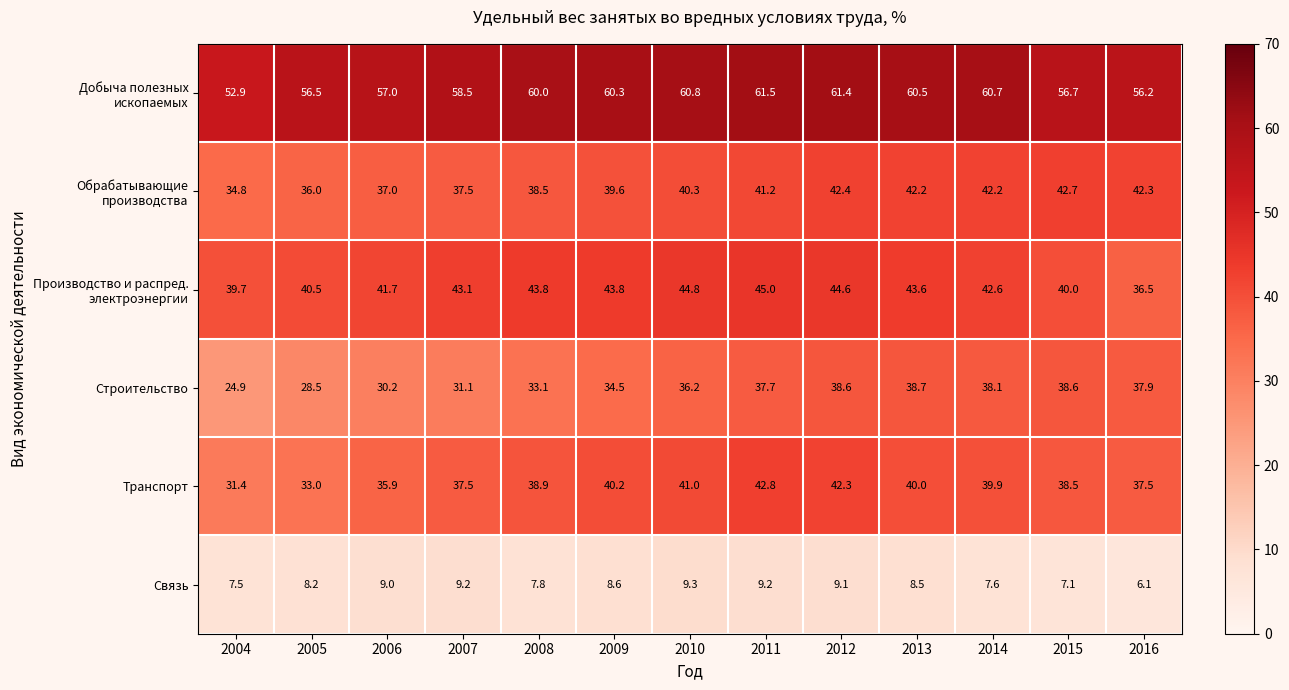

What is the difference between the maximum and second lowest values in the Строительство series?

10.2